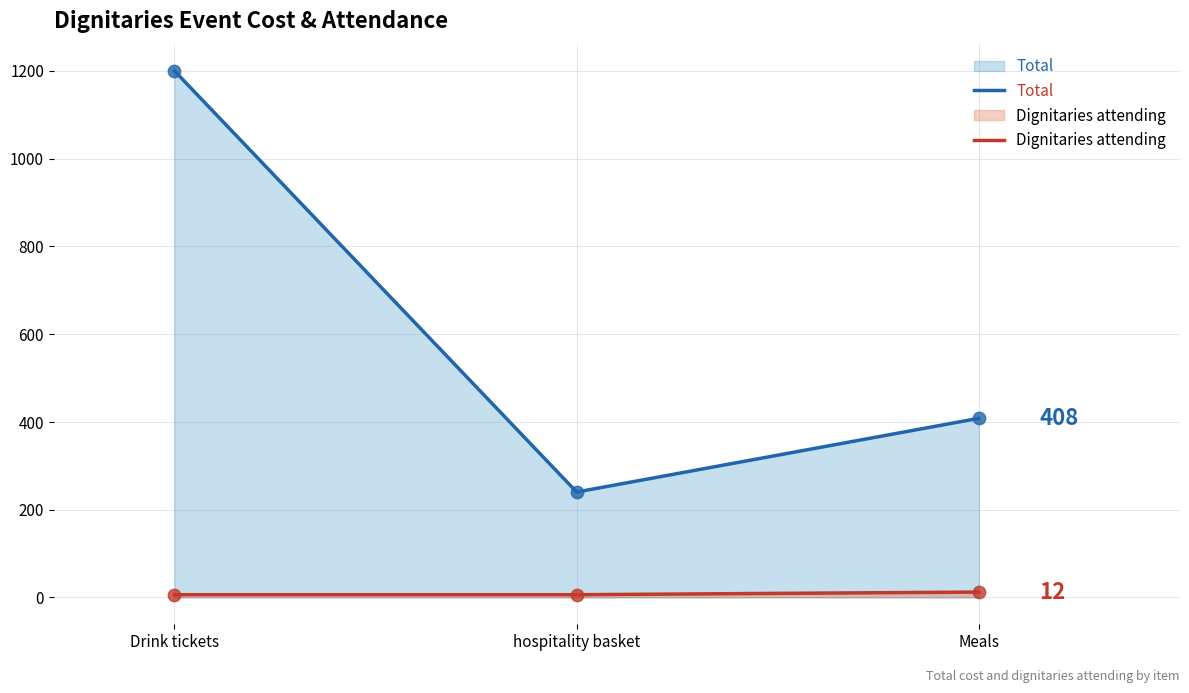

What is the total value across all series at hospitality basket?

246